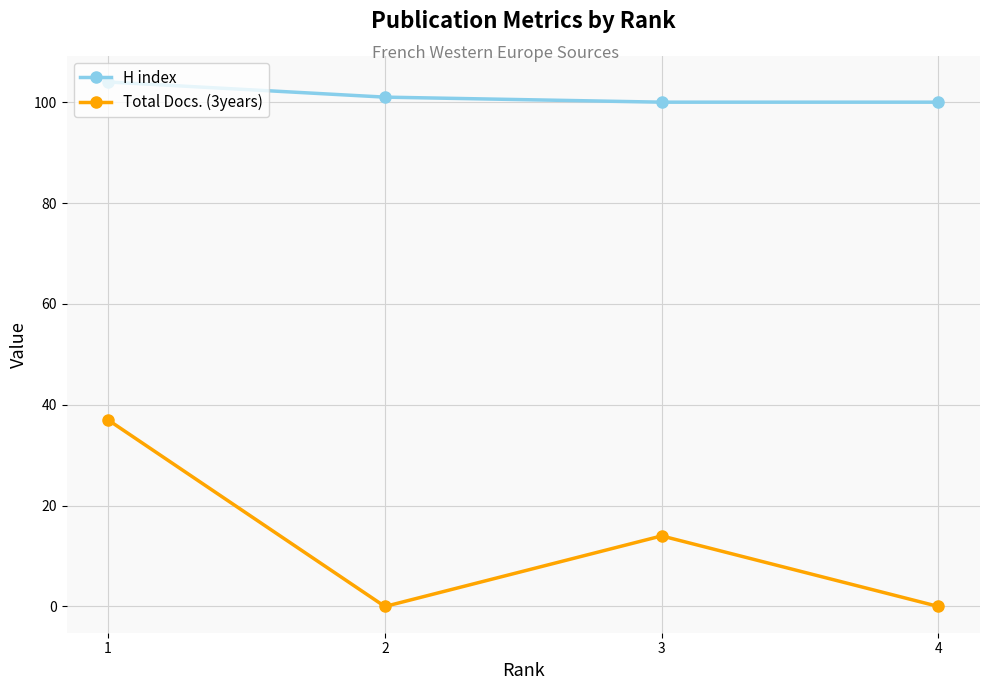

Which series has the largest total across all categories?

H index